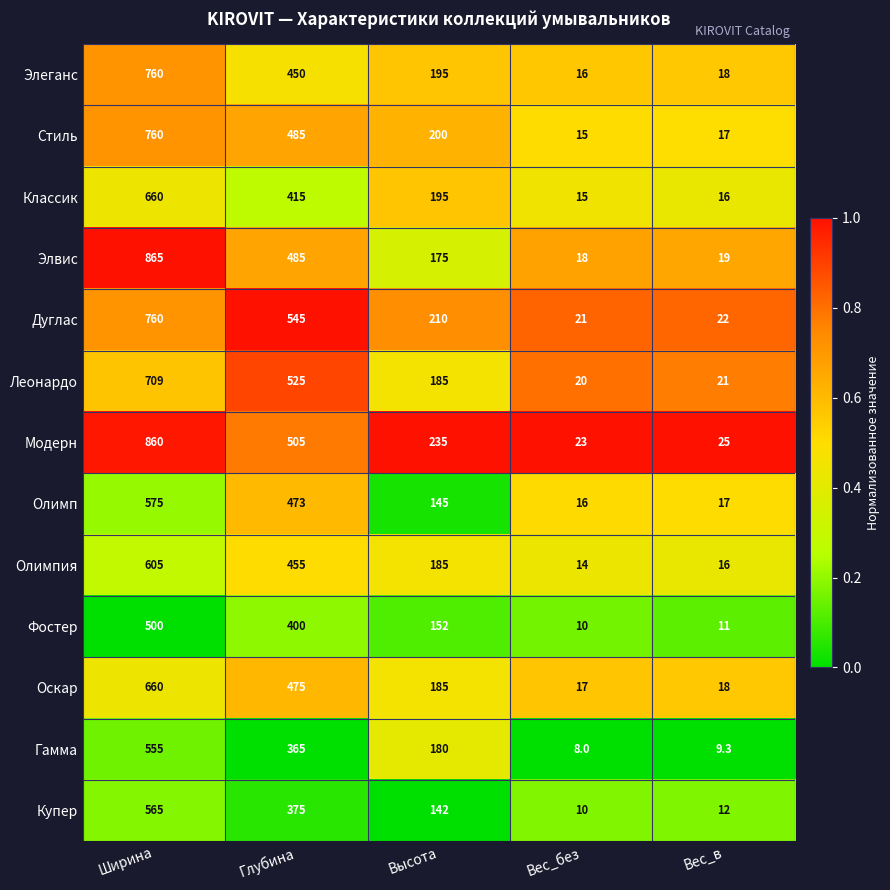

Which series changed the most between Высота and Вес_в?

Модерн